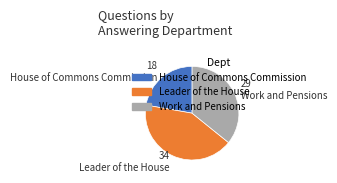

What is the ratio of the value at Leader of the House to the value at Work and Pensions?

1.2